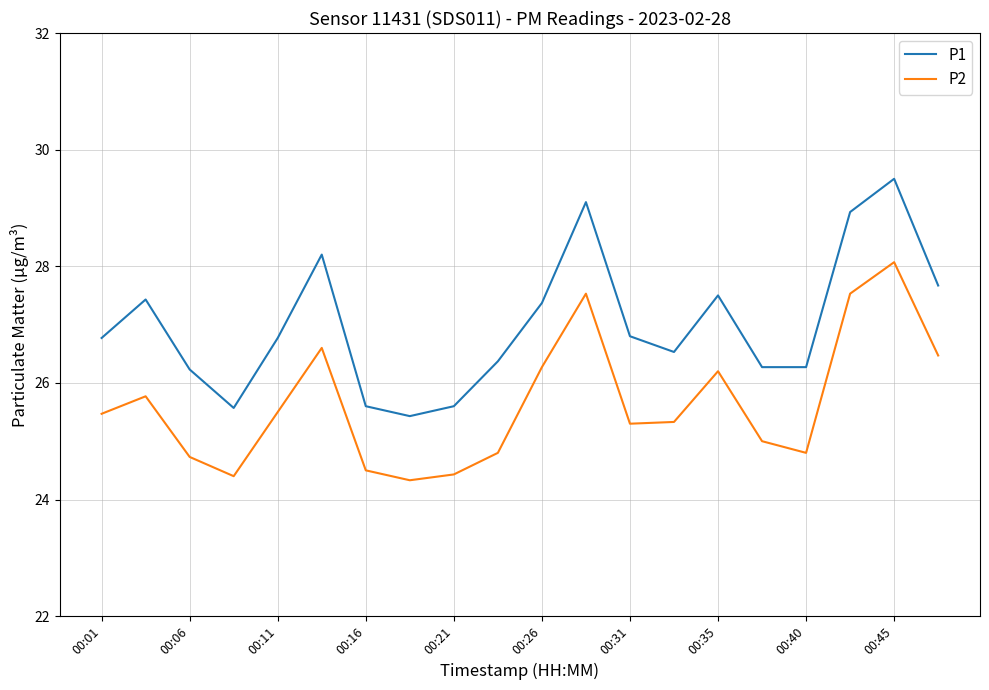

Rank the series by their maximum value, from lowest to highest.

P2, P1